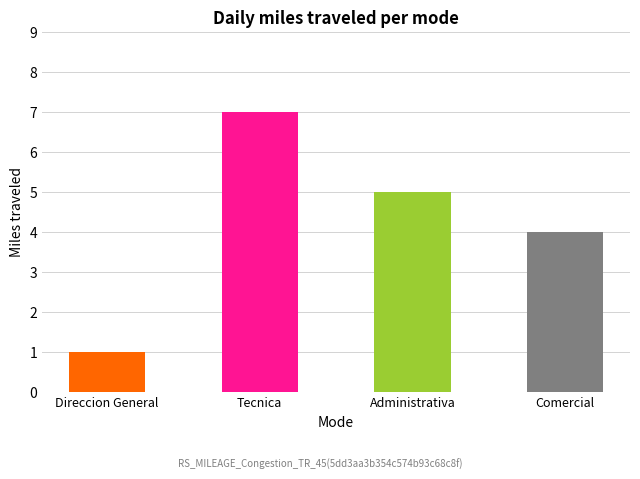

Where does the data first go above 5?

Tecnica